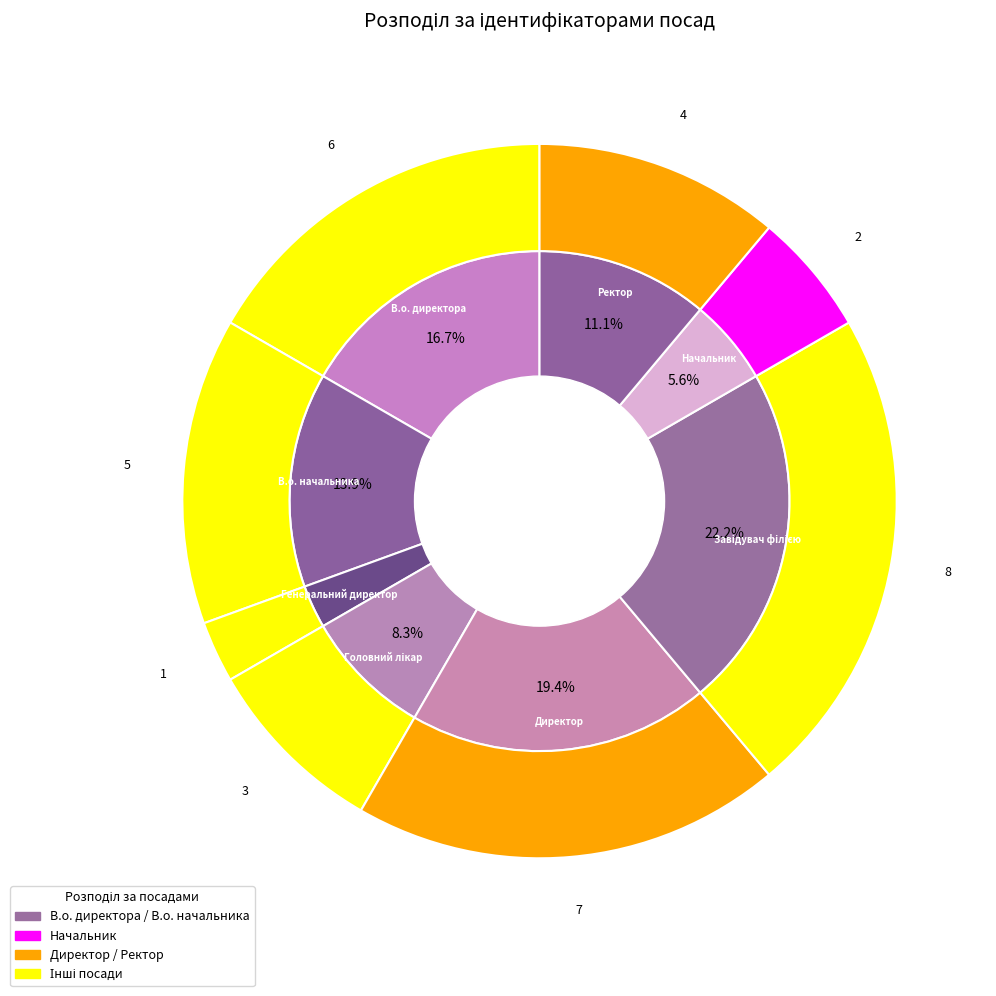

Does В.о. директора account for over 50% of the chart?

No